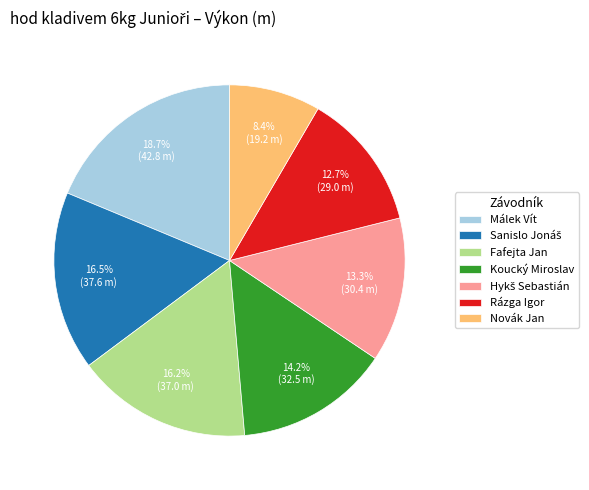

Is there any slice that represents more than half of the pie?

No